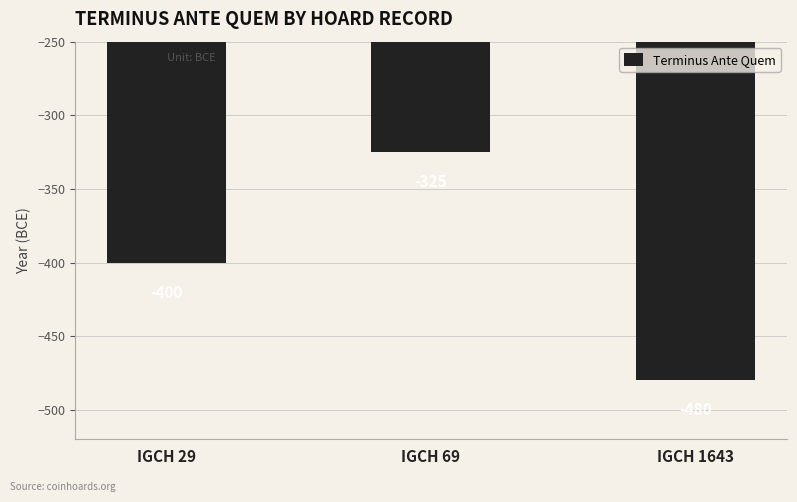

How many bars are there in total?

3